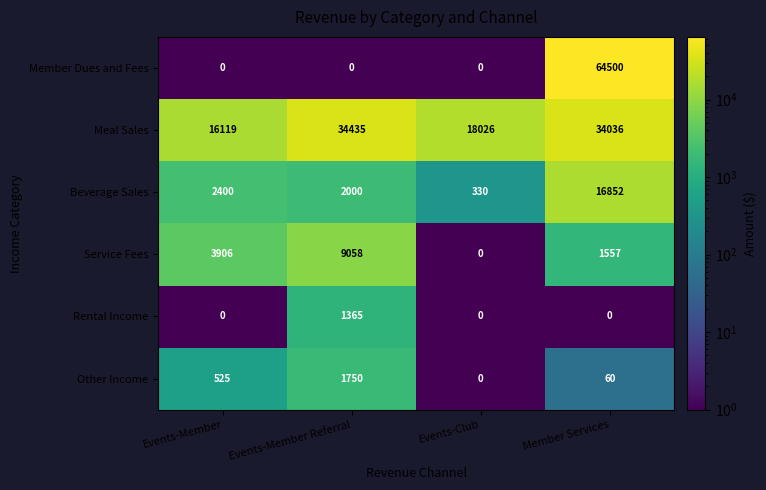

What is the difference between the maximum and minimum values in the Meal Sales series?

18316